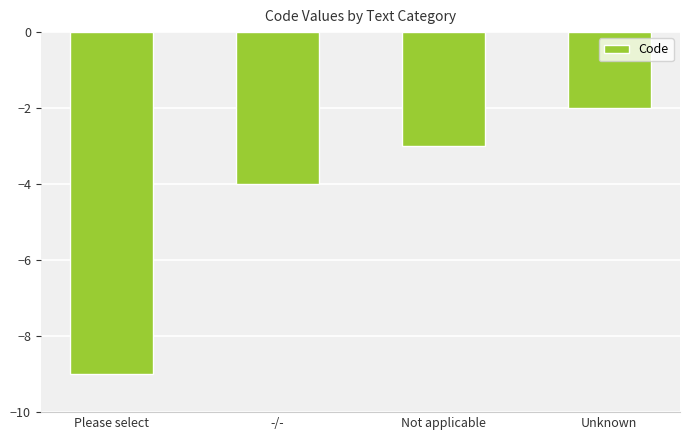

How many categories are shown in the chart?

4